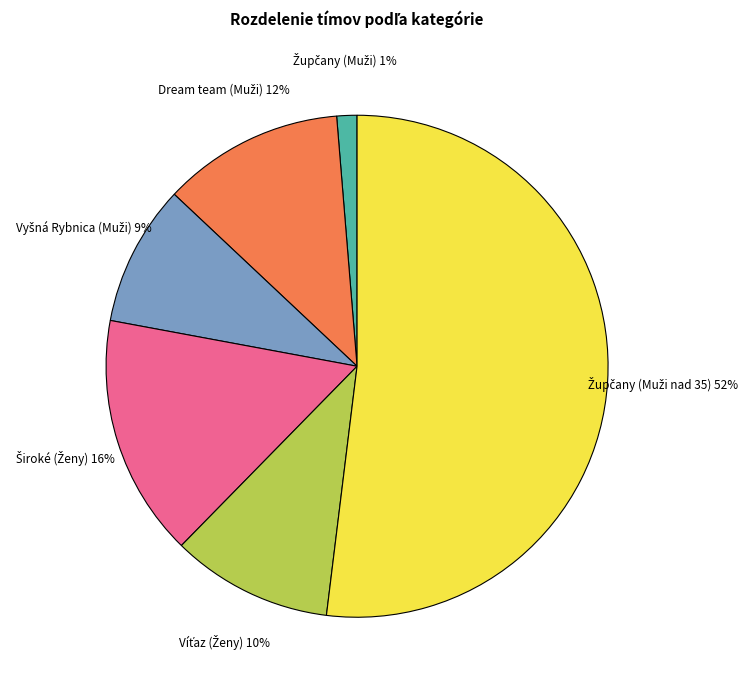

Is there any slice that represents more than half of the pie?

Yes